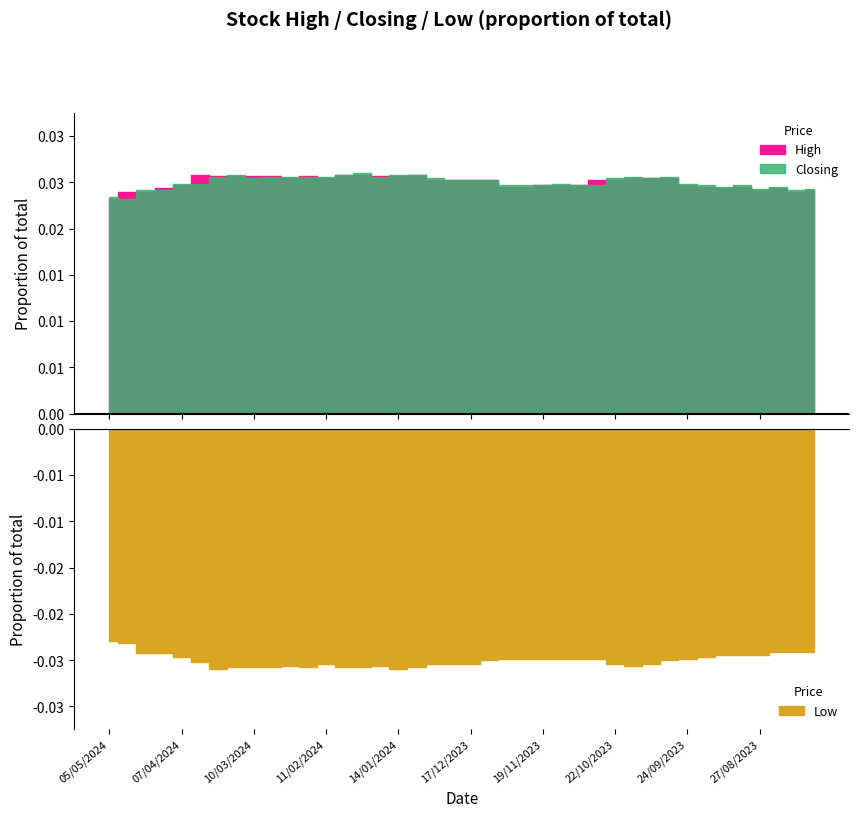

Which series has the largest total across all categories?

High